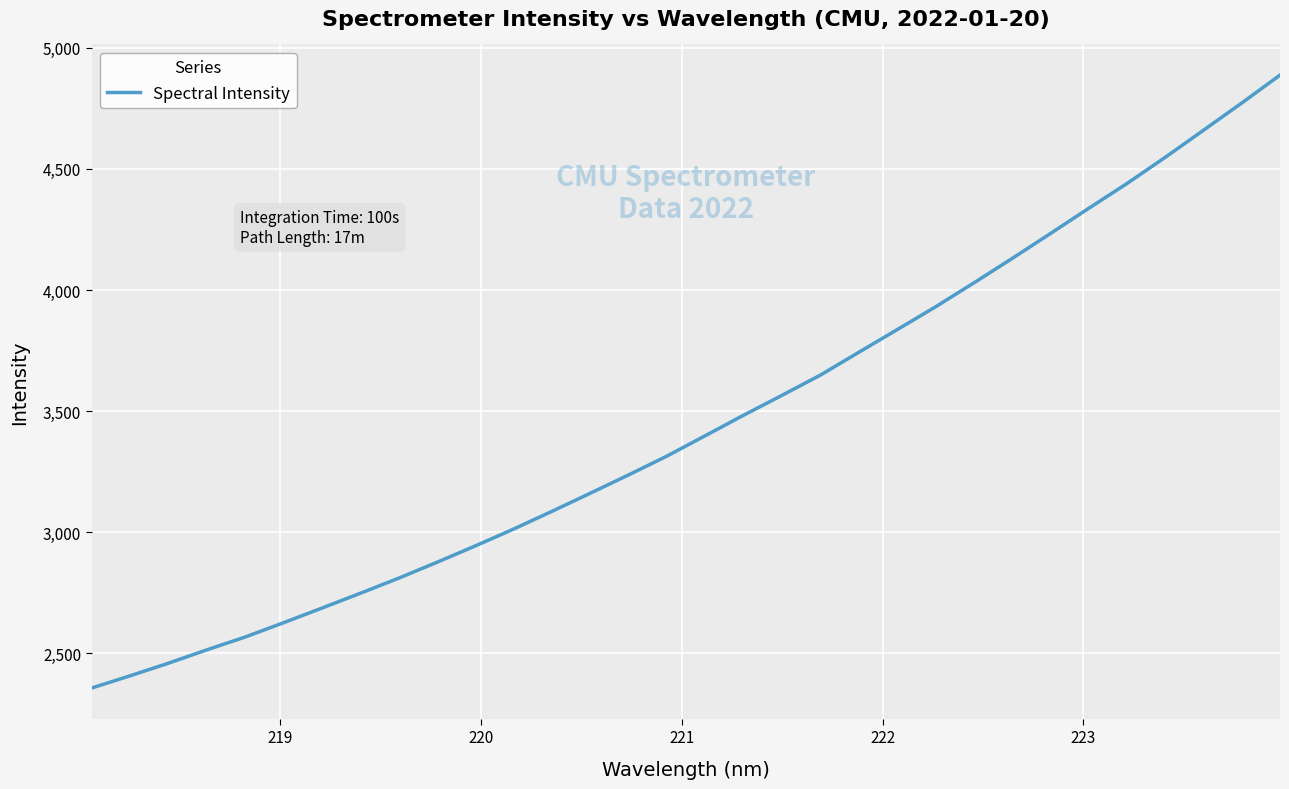

What is the minimum value shown in the chart?

2356.0